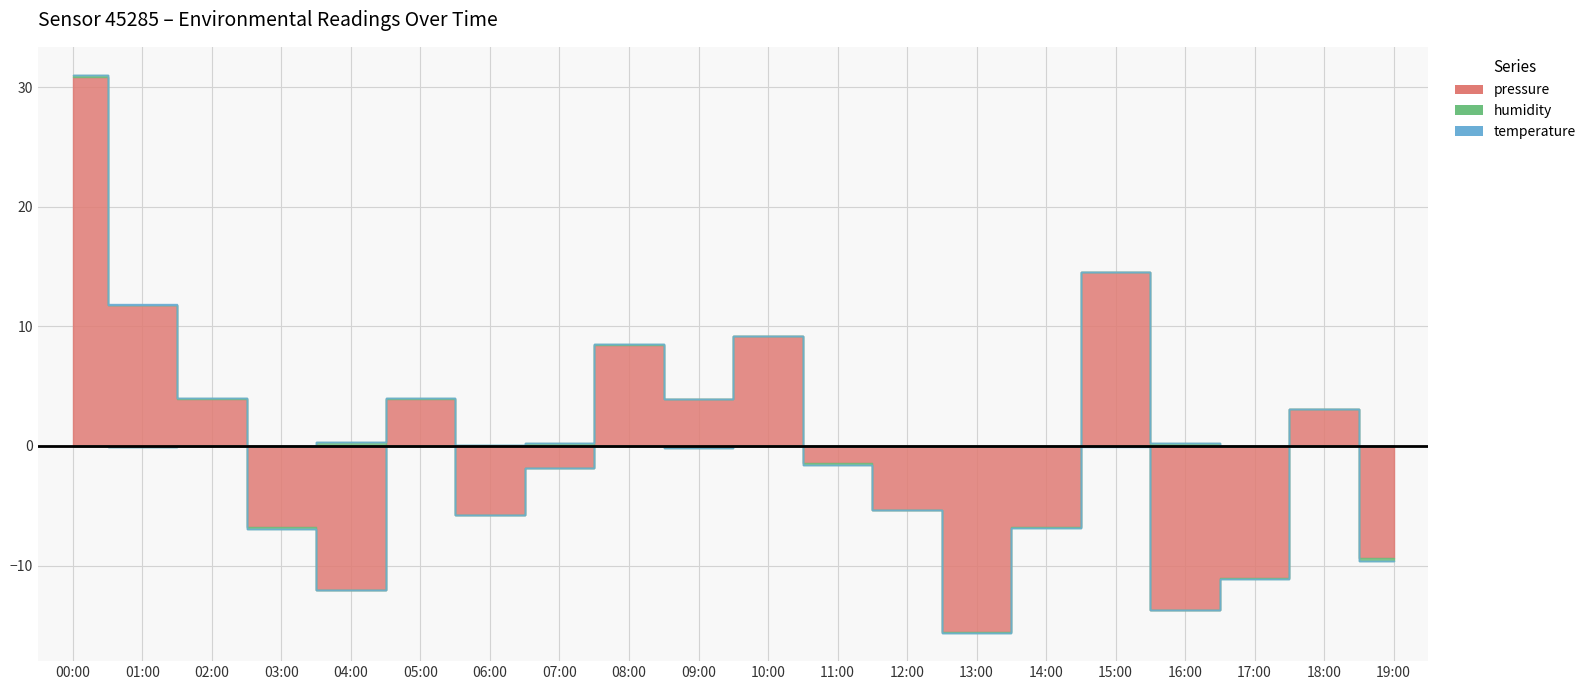

At which label does pressure reach its minimum?

13:00